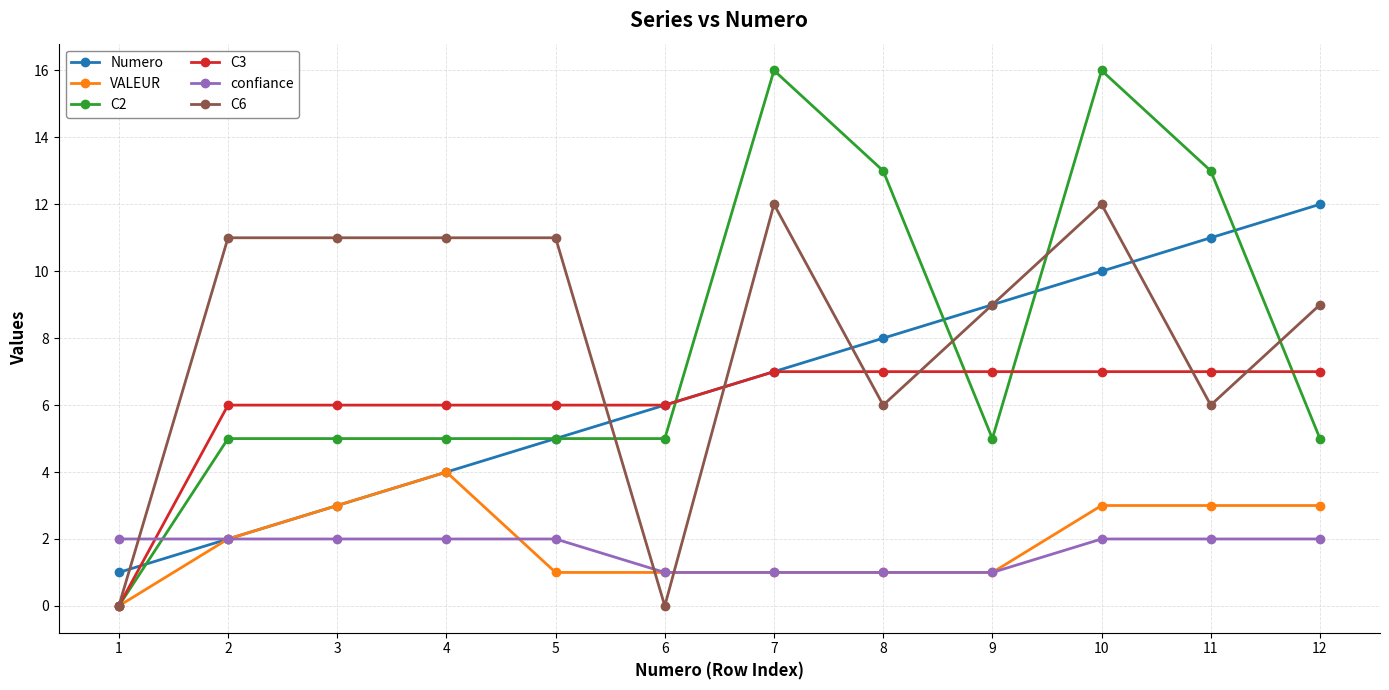

The value of confiance at 9 is 1. True or false?

True